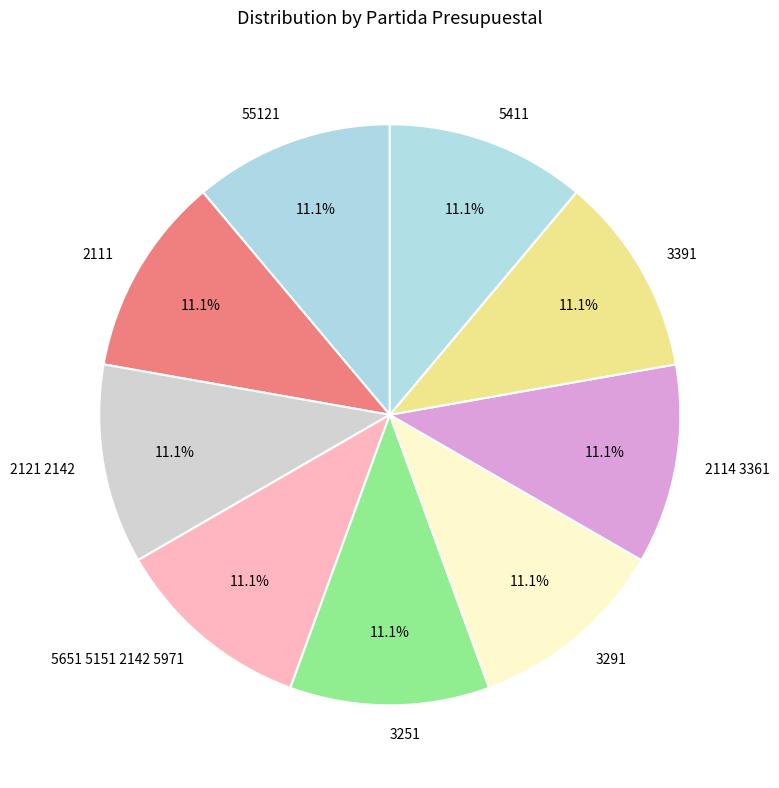

Does 55121 represent more than half of the total?

No